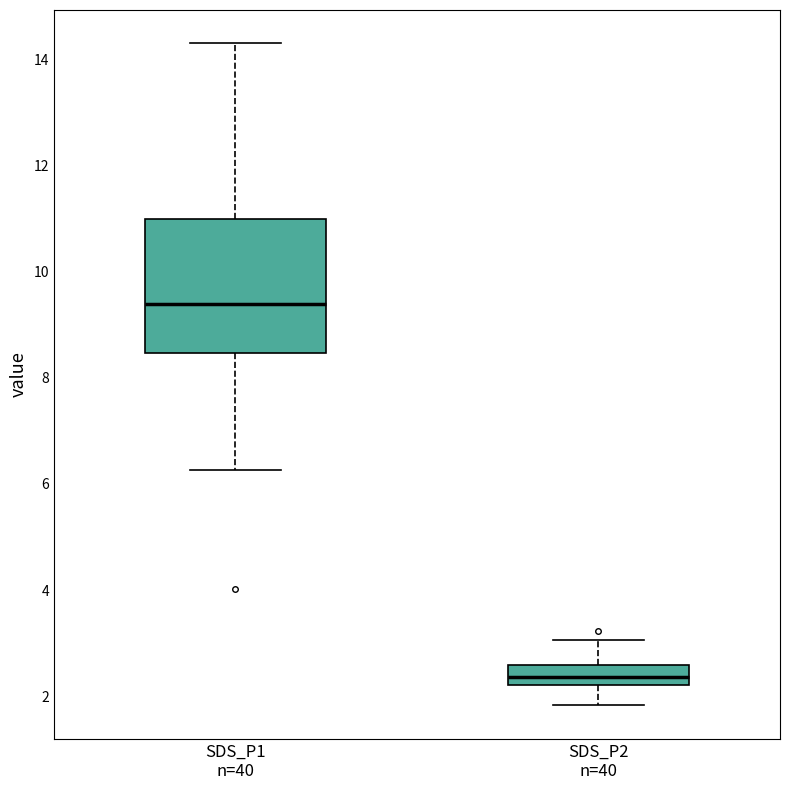

Where does the lower whisker of the box for SDS_P1 n=40 end on the y-axis? The values are not printed on the chart, so give them approximately, as read against the axis.

6.2